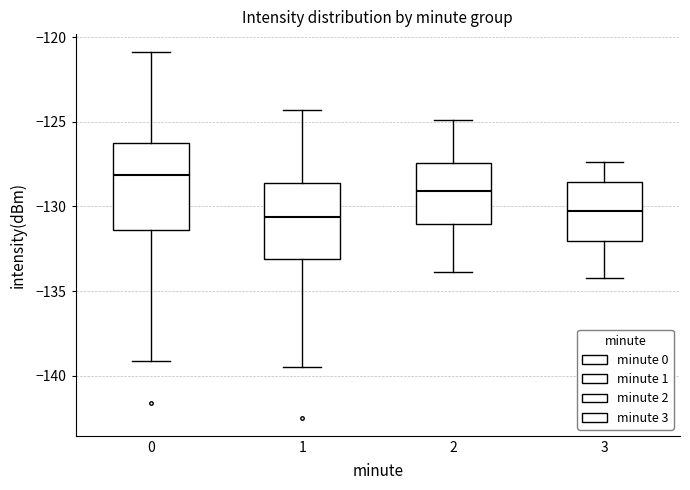

Reading left to right, transcribe this box plot: for each box, give where its median line is, the range the box spans, and where its two whiskers end, as read against the y-axis. The values are not printed on the chart, so give them approximately, as read against the axis.

0: median -128.0, box -131.5 to -126.0, whiskers -139.0 to -121.0
1: median -130.5, box -133.0 to -128.5, whiskers -139.5 to -124.5
2: median -129.0, box -131.0 to -127.5, whiskers -134.0 to -125.0
3: median -130.0, box -132.0 to -128.5, whiskers -134.0 to -127.5